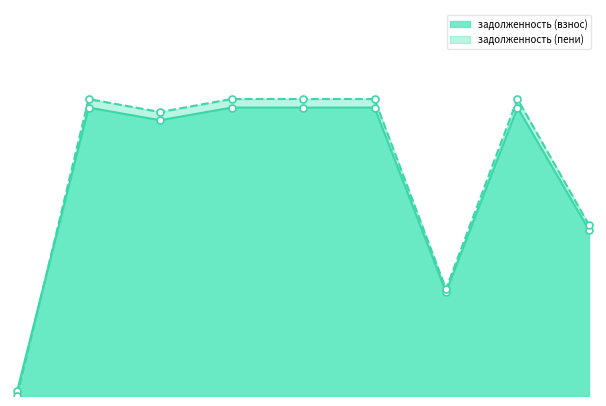

Where is the first local maximum for задолженность (пени)?

1